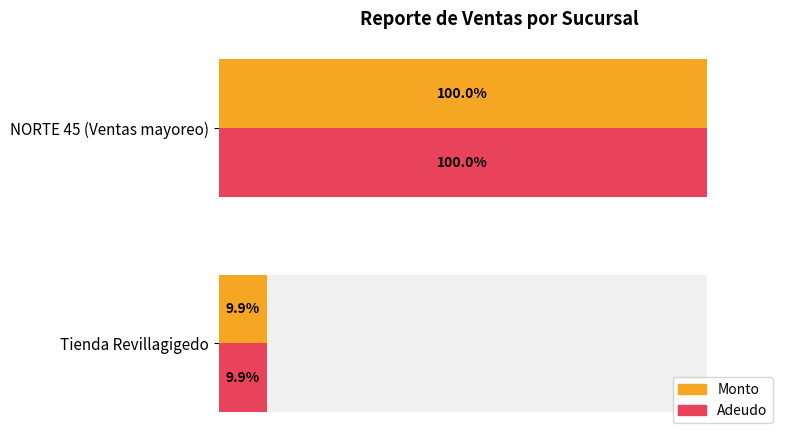

What is the value of the Monto bar at the 1st from the left?

9.9